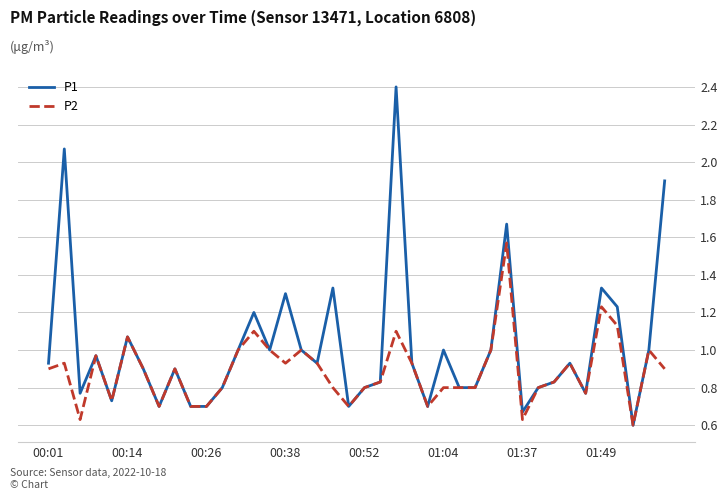

Which series has the largest range (max minus min)?

P1